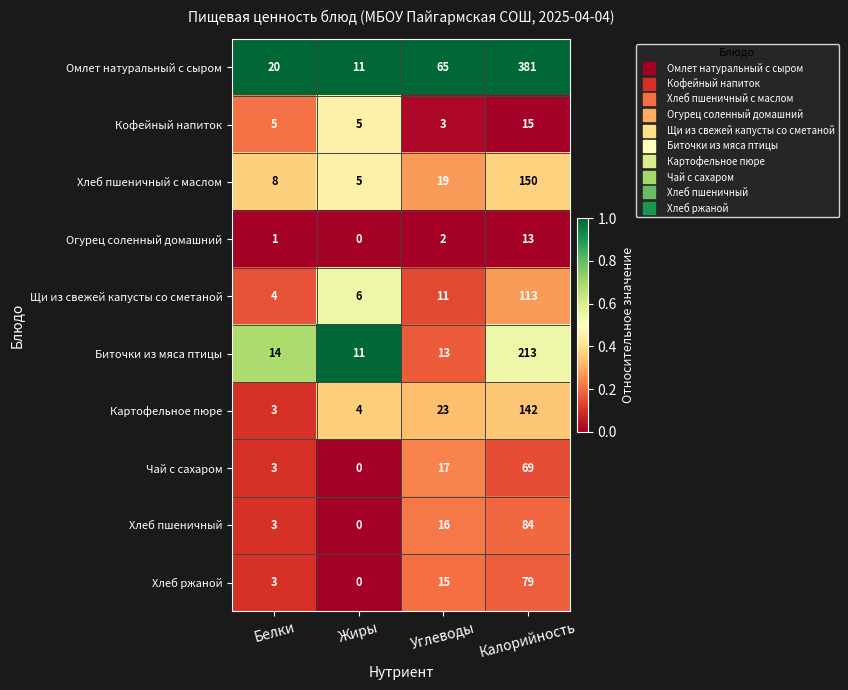

What is the maximum value shown in the chart?

381